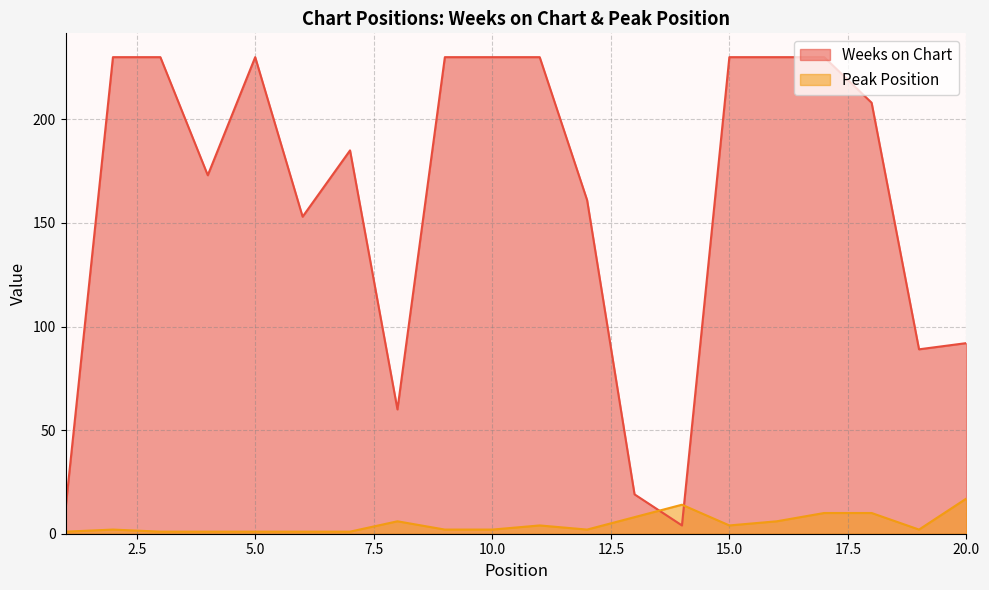

Is it true that Weeks on Chart equals 19 at 13?

True